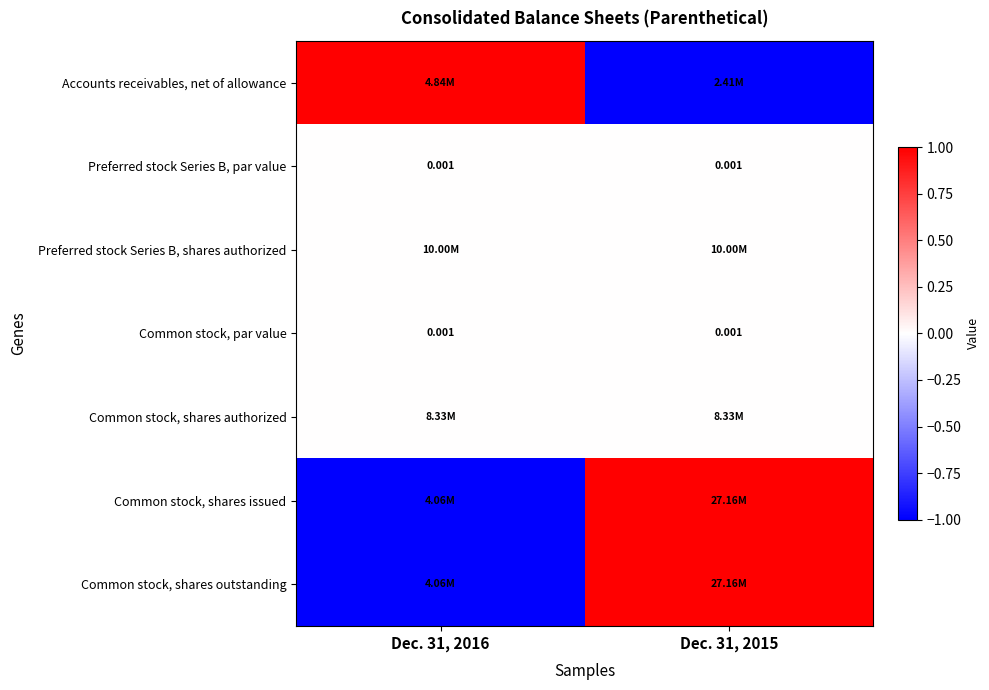

What is the minimum value shown in the chart?

-1